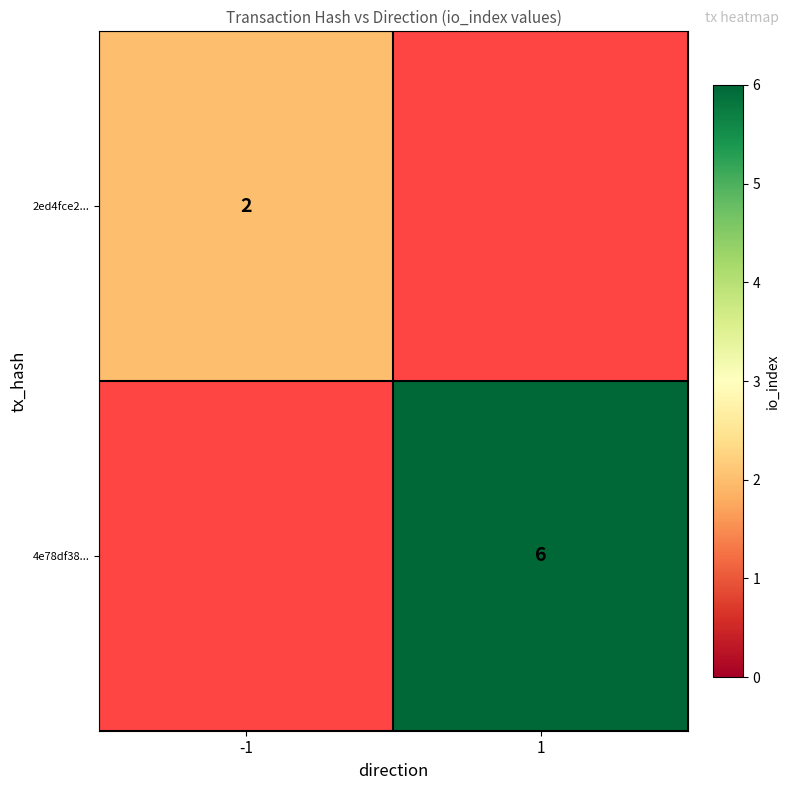

Is the value of 4e78df38... at 1 greater than the value of 2ed4fce2... at -1?

Yes